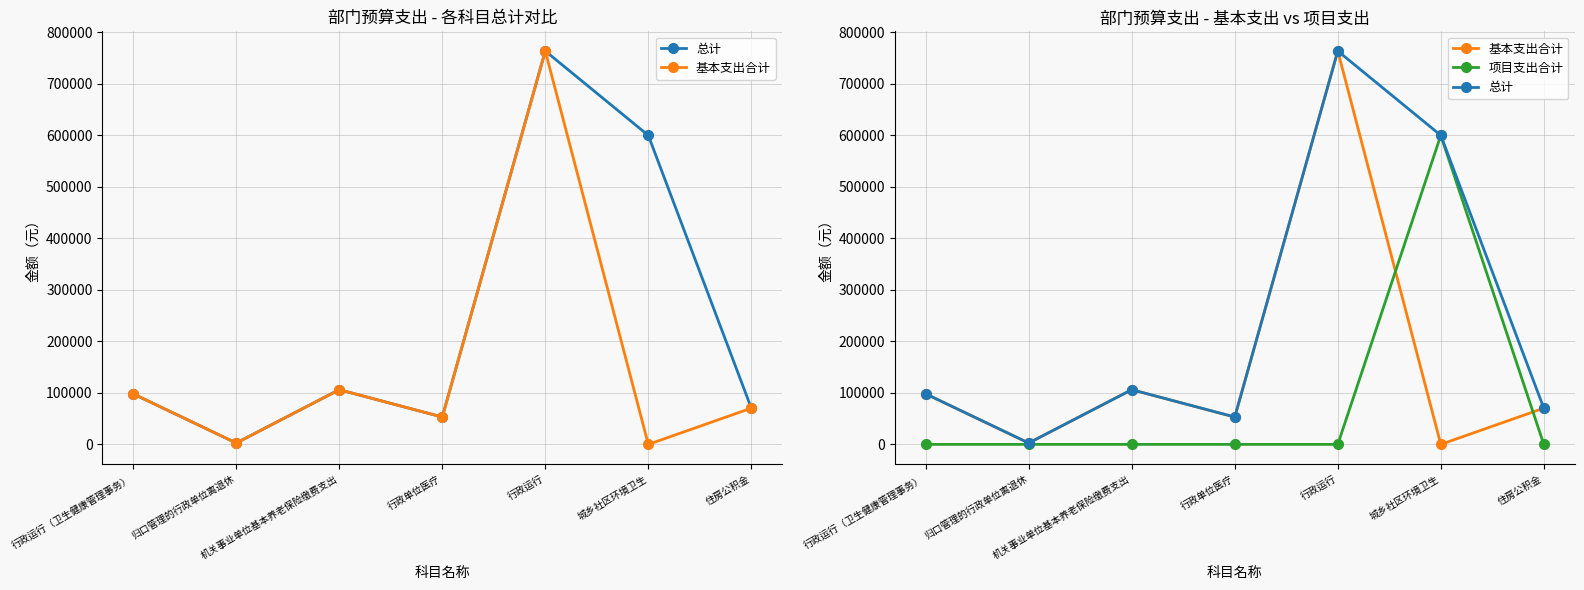

True or false: 总计 and 项目支出合计 intersect in this chart.

False